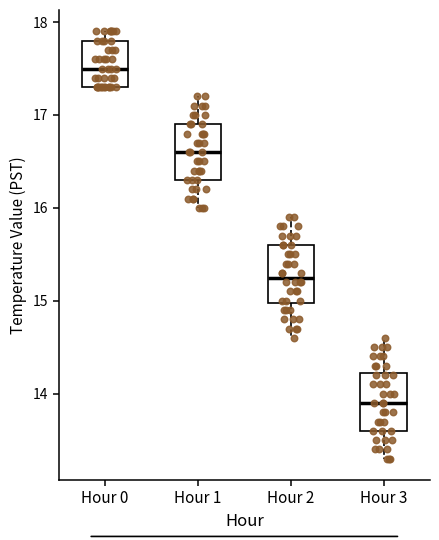

Which box has the highest median line?

Hour 0